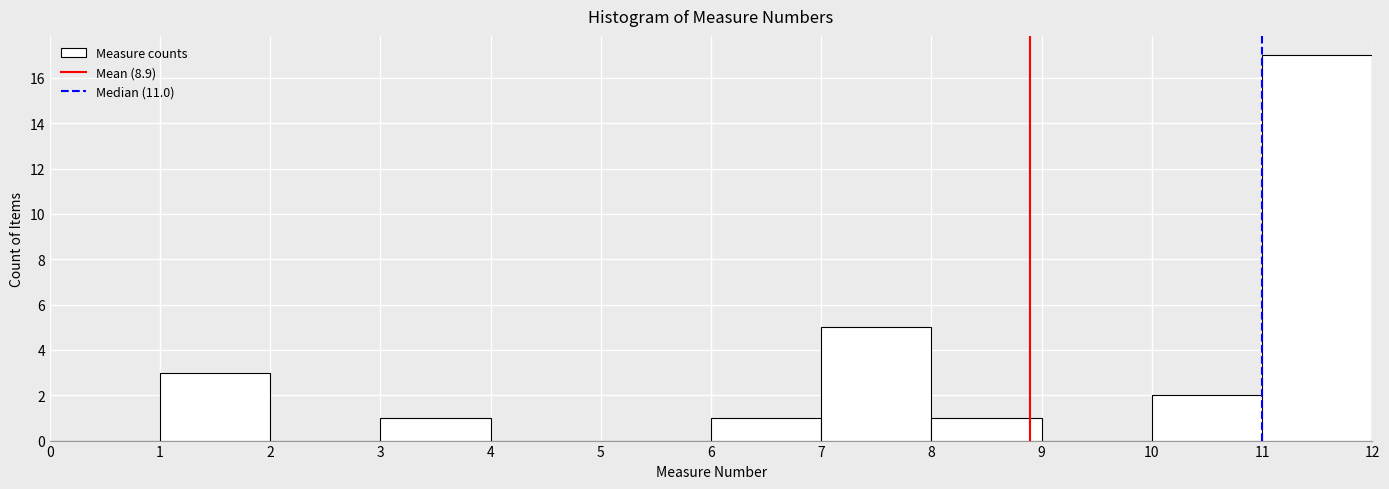

Reading left to right, list every bar in this chart as the range it spans on the x-axis followed by its height. The values are not printed on the chart, so give them approximately, as read against the axis.

0 to 1: 0
1 to 2: 3
2 to 3: 0
3 to 4: 1
4 to 5: 0
5 to 6: 0
6 to 7: 1
7 to 8: 5
8 to 9: 1
9 to 10: 0
10 to 11: 2
11 to 12: 17